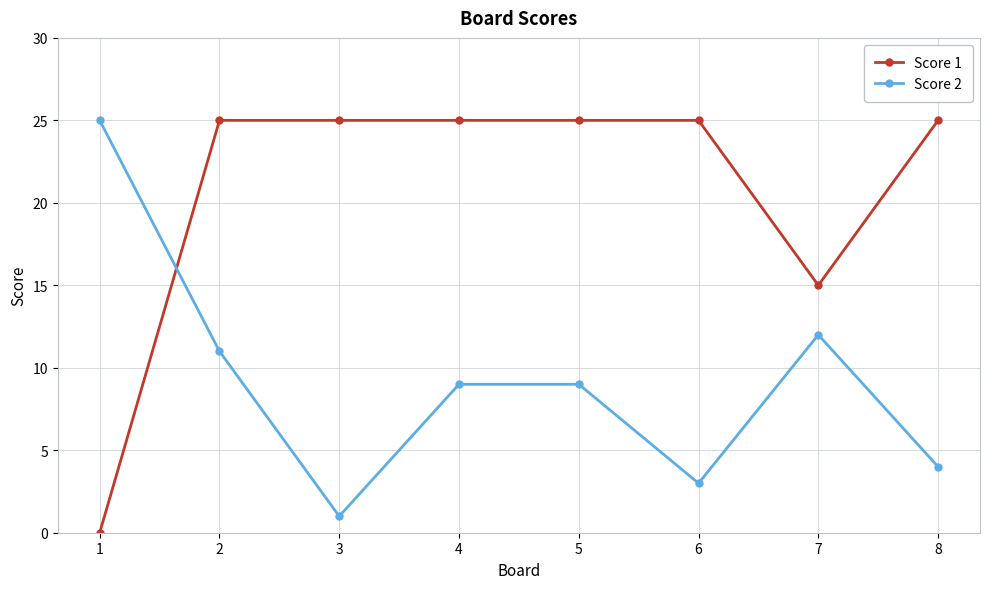

The Score 2 series shows 4 at 6. True or false?

False